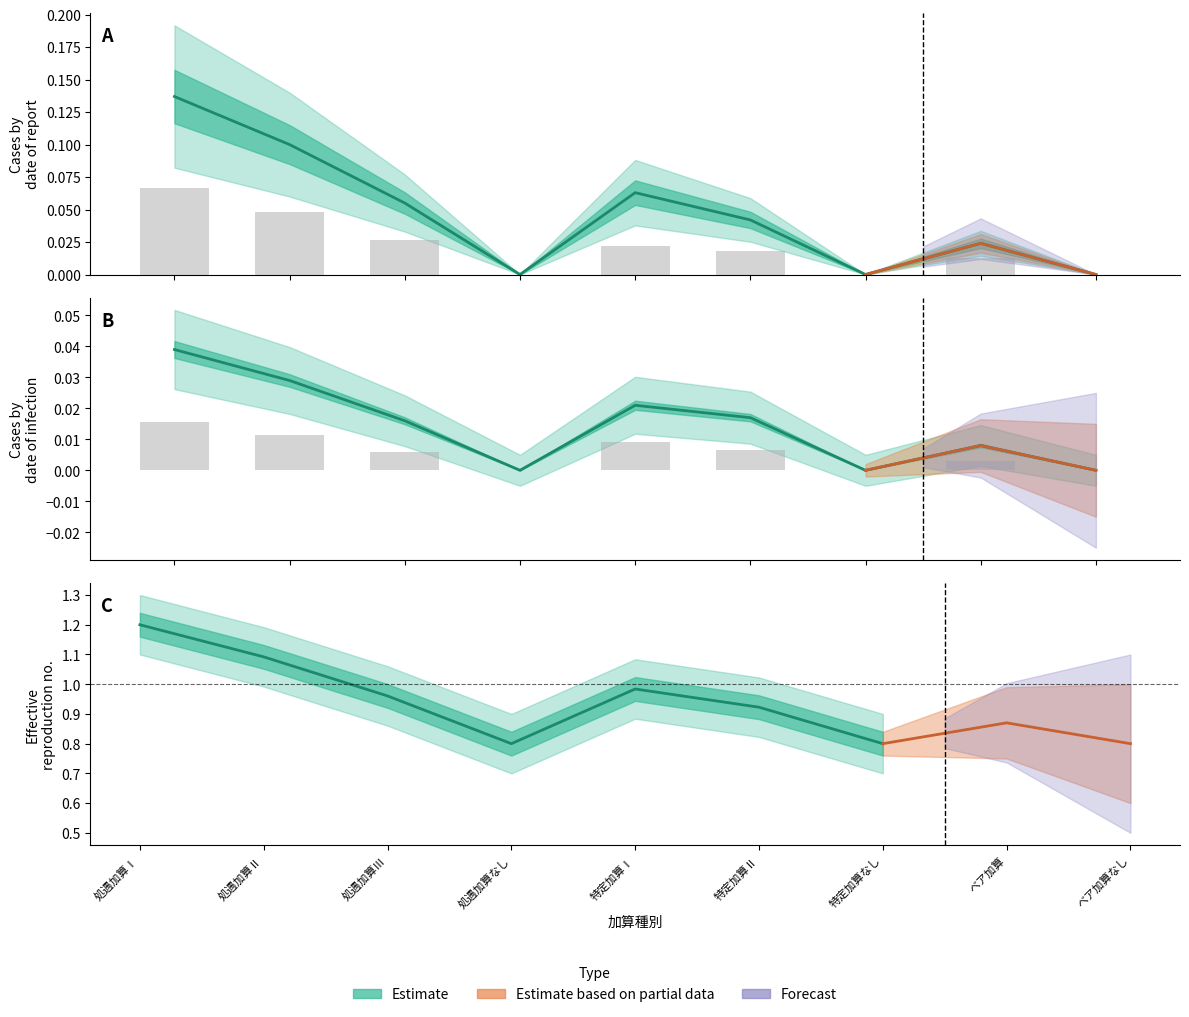

What is the label of the 5th bar from the left?

特定加算Ⅰ